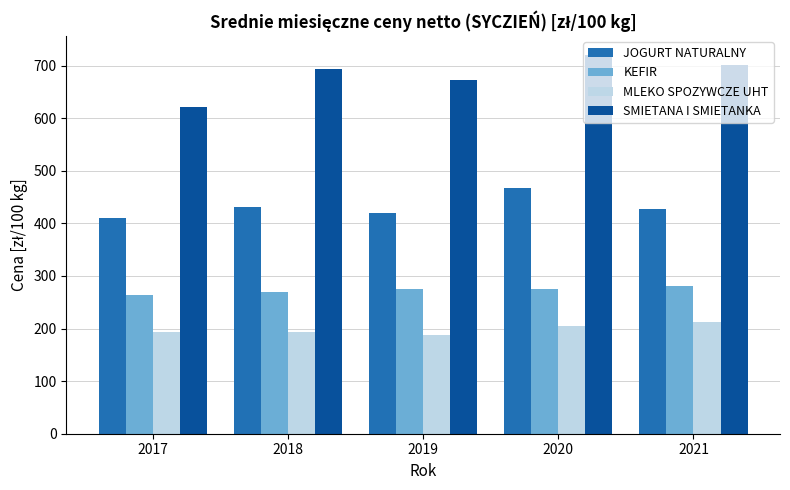

What is the average value of the JOGURT NATURALNY series?

431.3